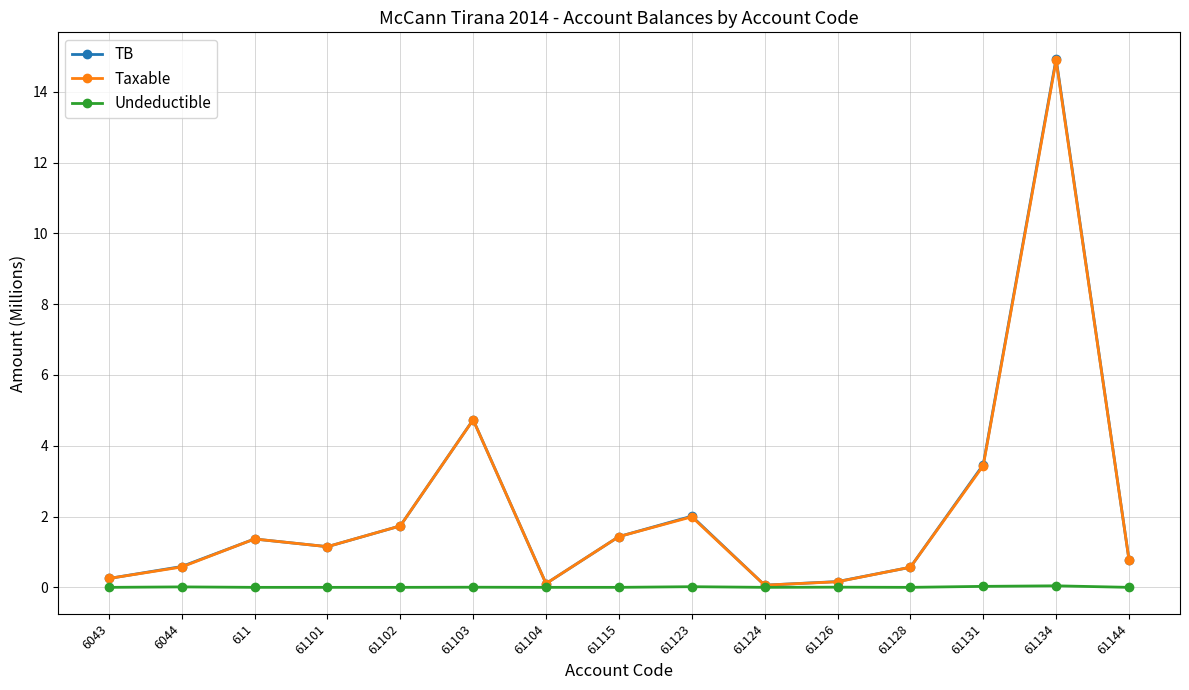

At which label is TB closest to 7?

61103